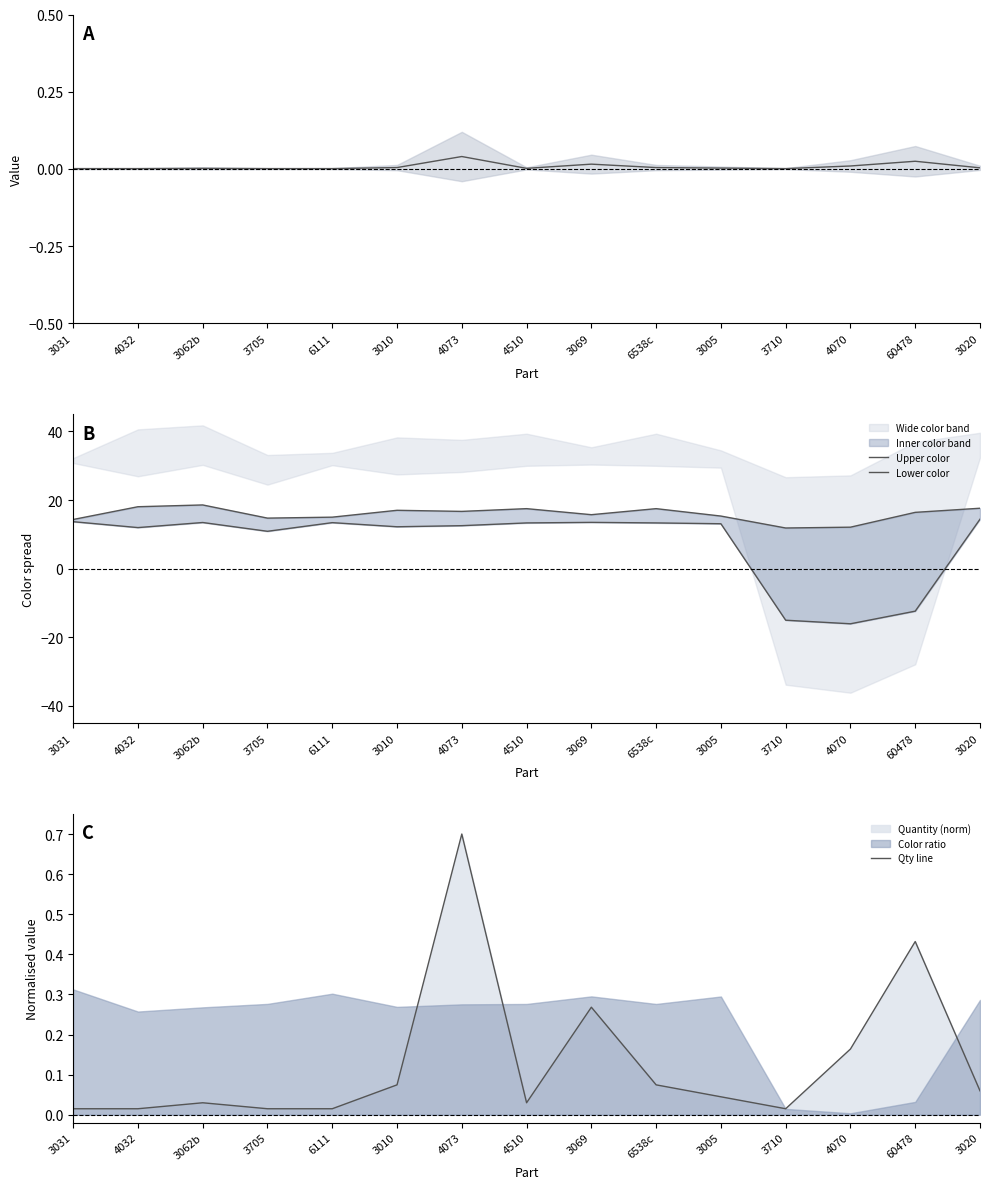

True or false: Upper color has more than 0 points higher than both neighbors.

True